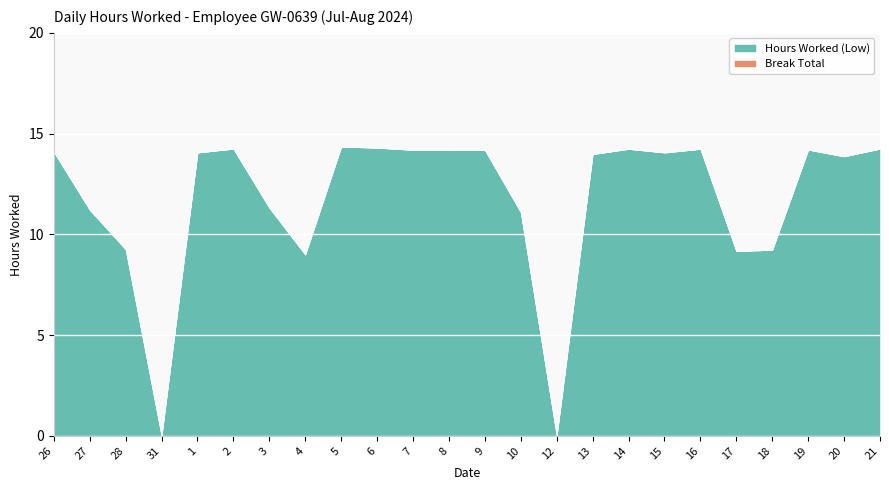

The value of Break Total at 31 is 0.0. True or false?

True